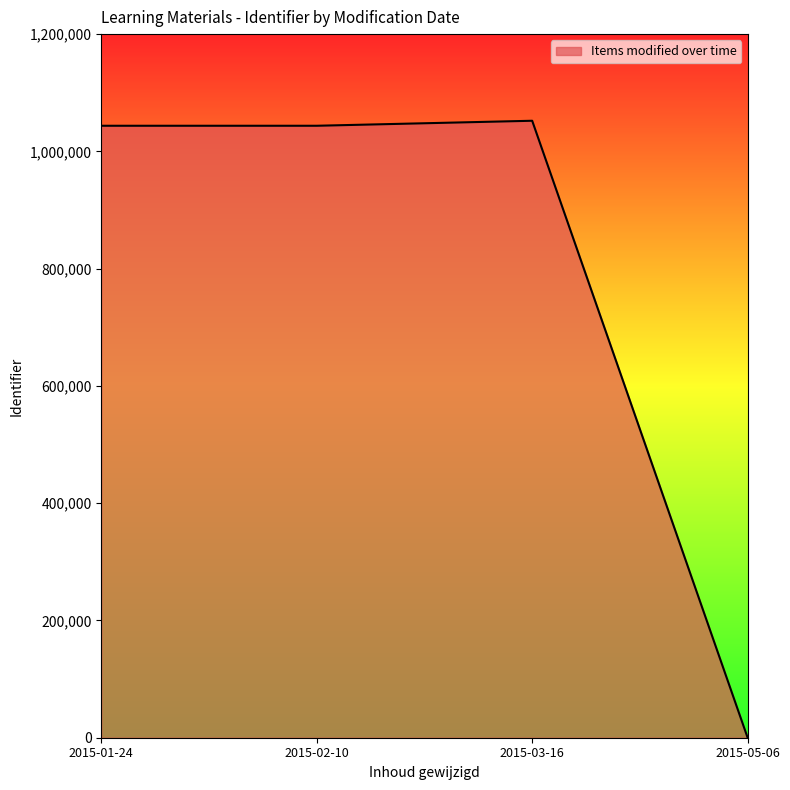

At which category does the chart reach its minimum across all series?

2015-05-06